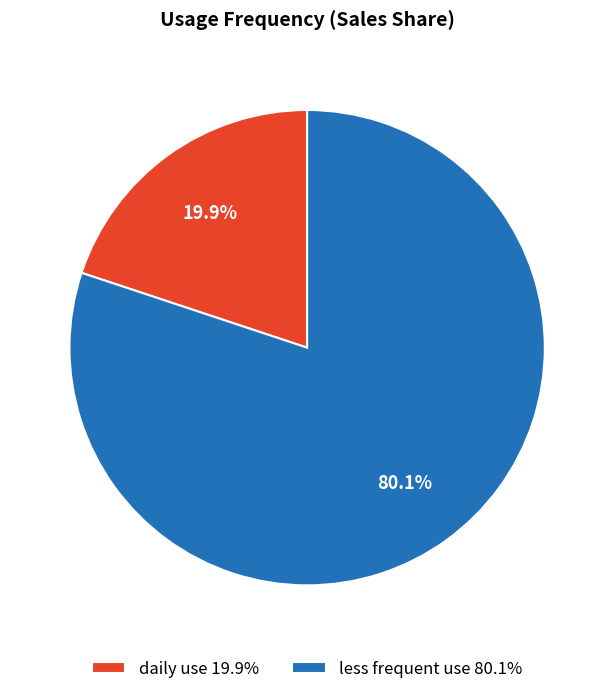

Is it true that daily use is 7% of the pie?

False